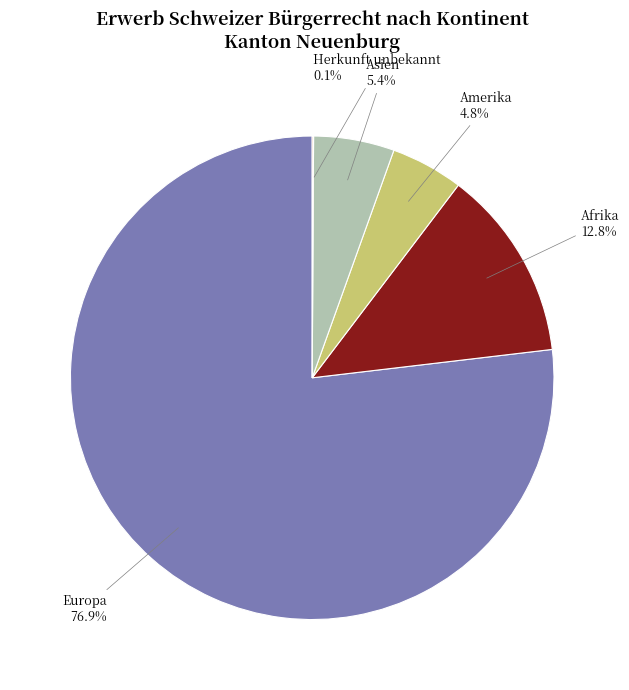

Between Amerika and Asien, which is larger?

Asien